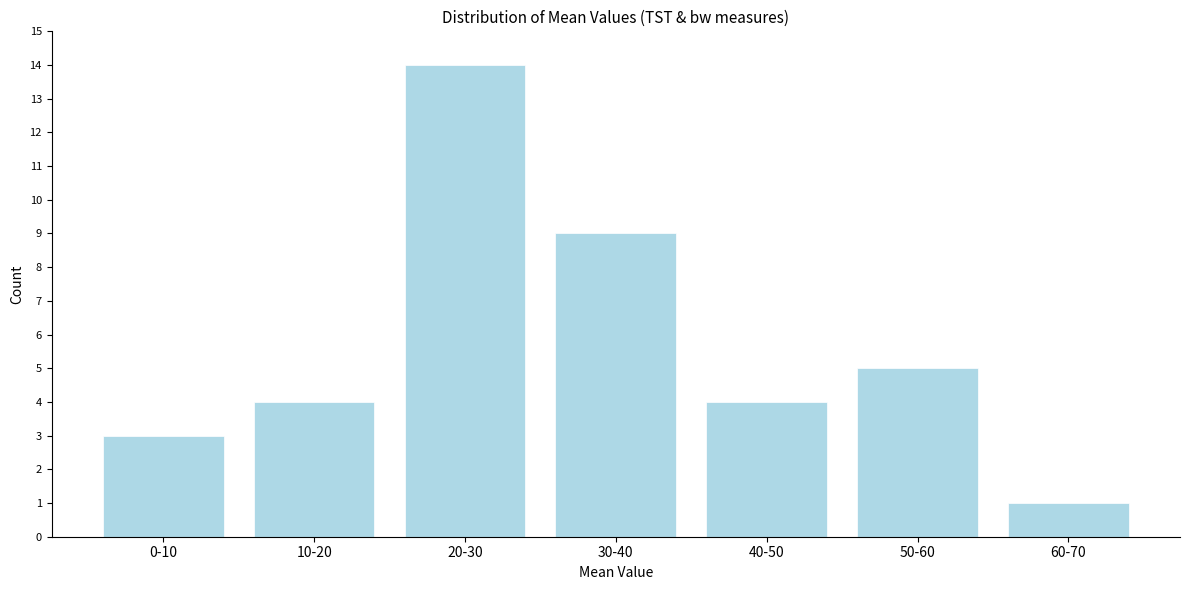

Reading left to right, extract all data points from this chart.

3	4	14	9	4	5	1